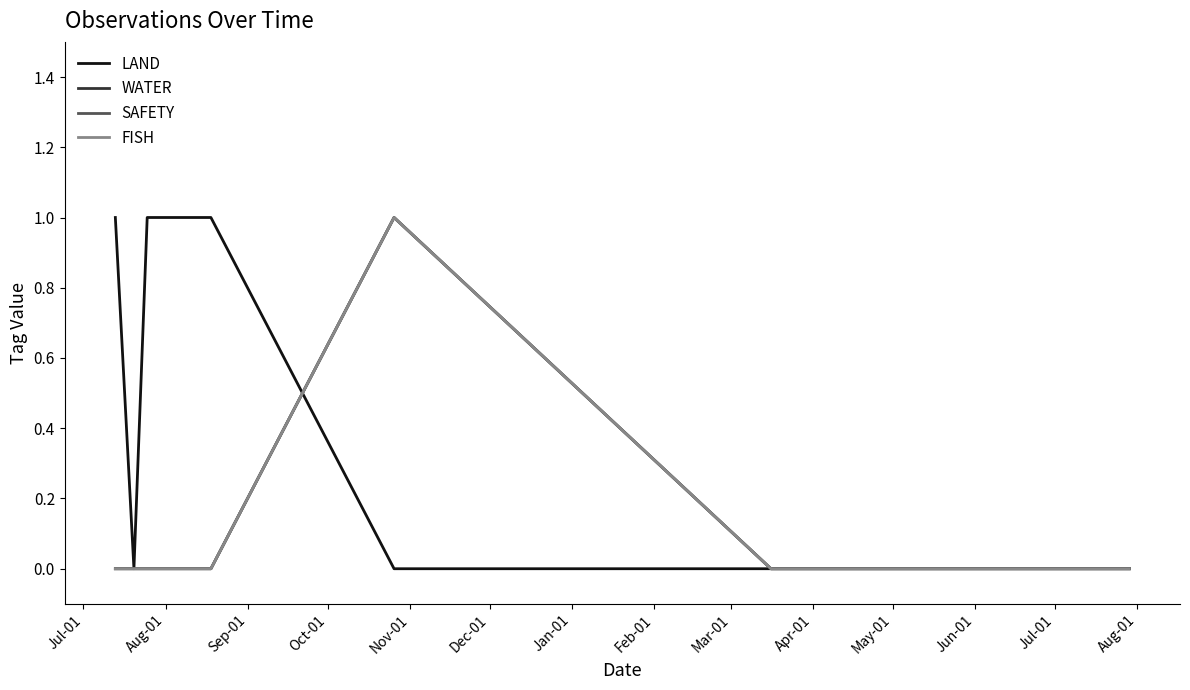

Is this an area chart (filled region under the line)?

No